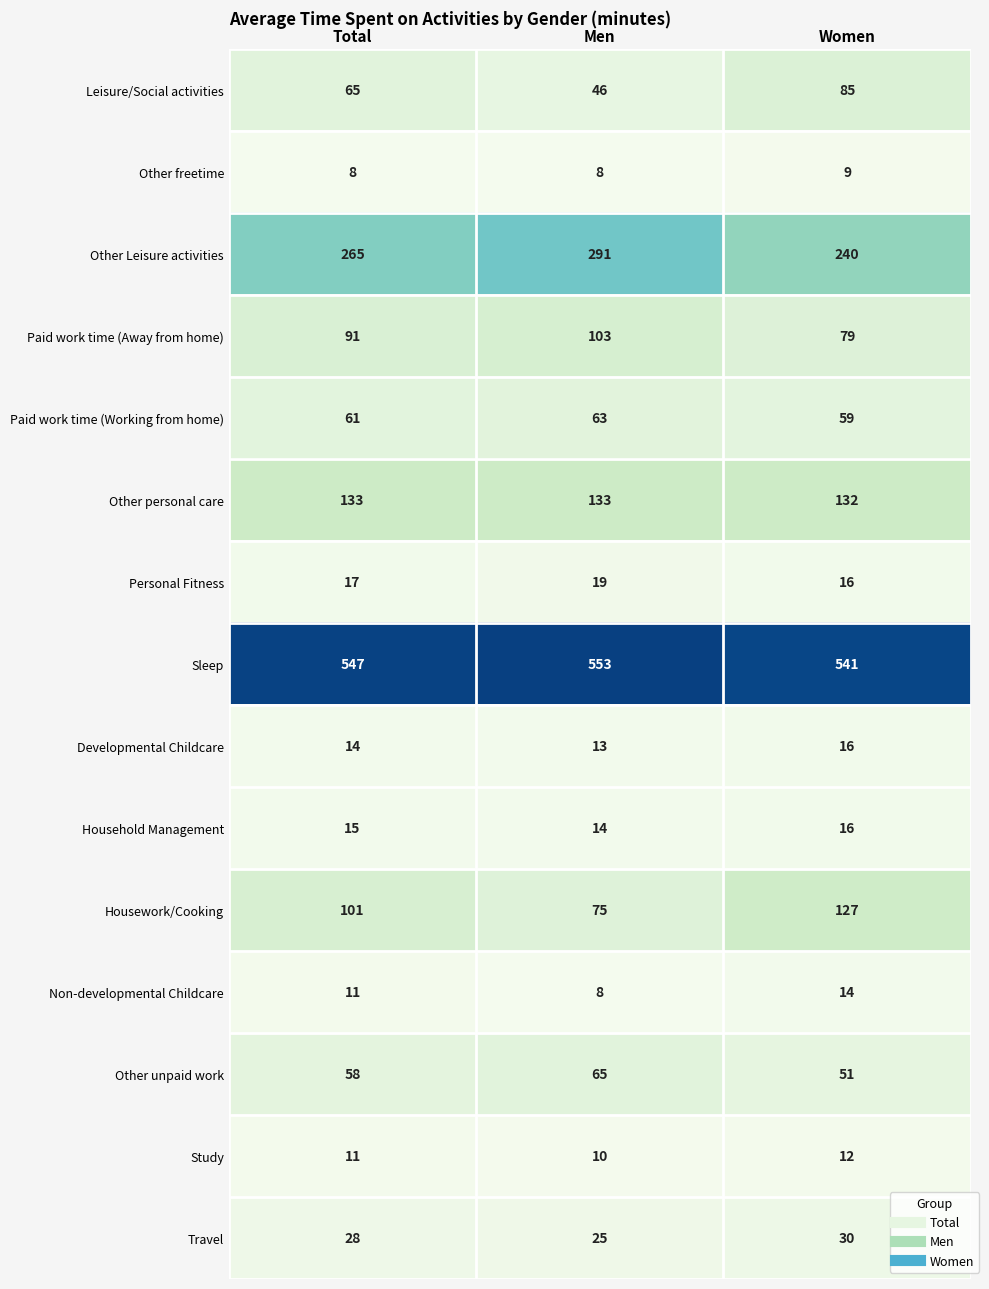

Which series changed the most between Men and Women?

Housework/Cooking